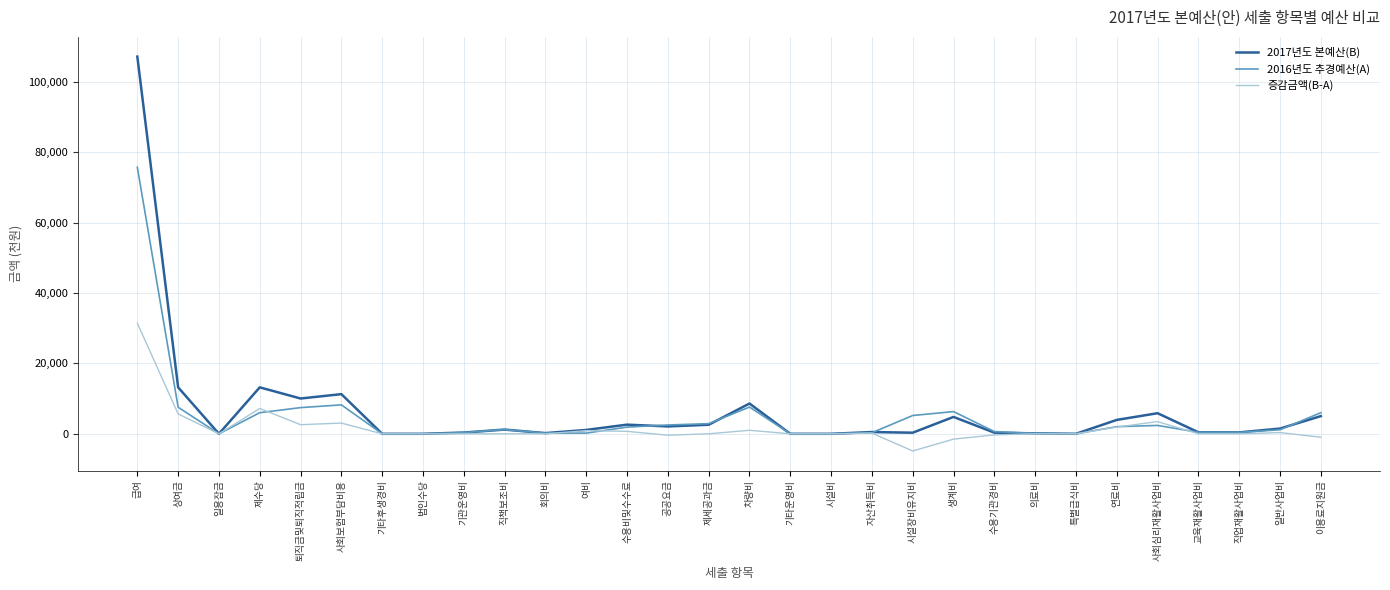

Which category has the highest value in the 증감금액(B-A) series?

급여